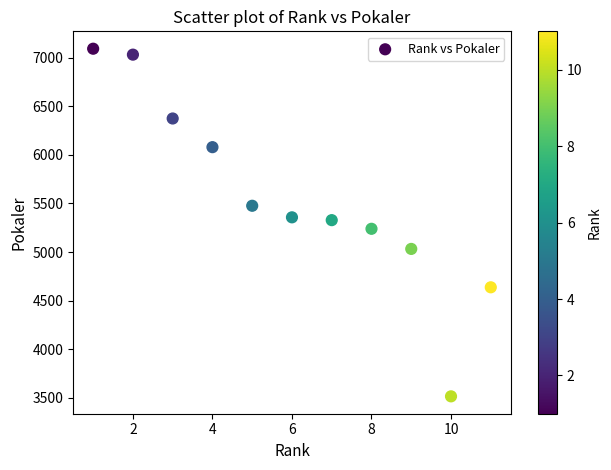

What is the average Y value?

5560